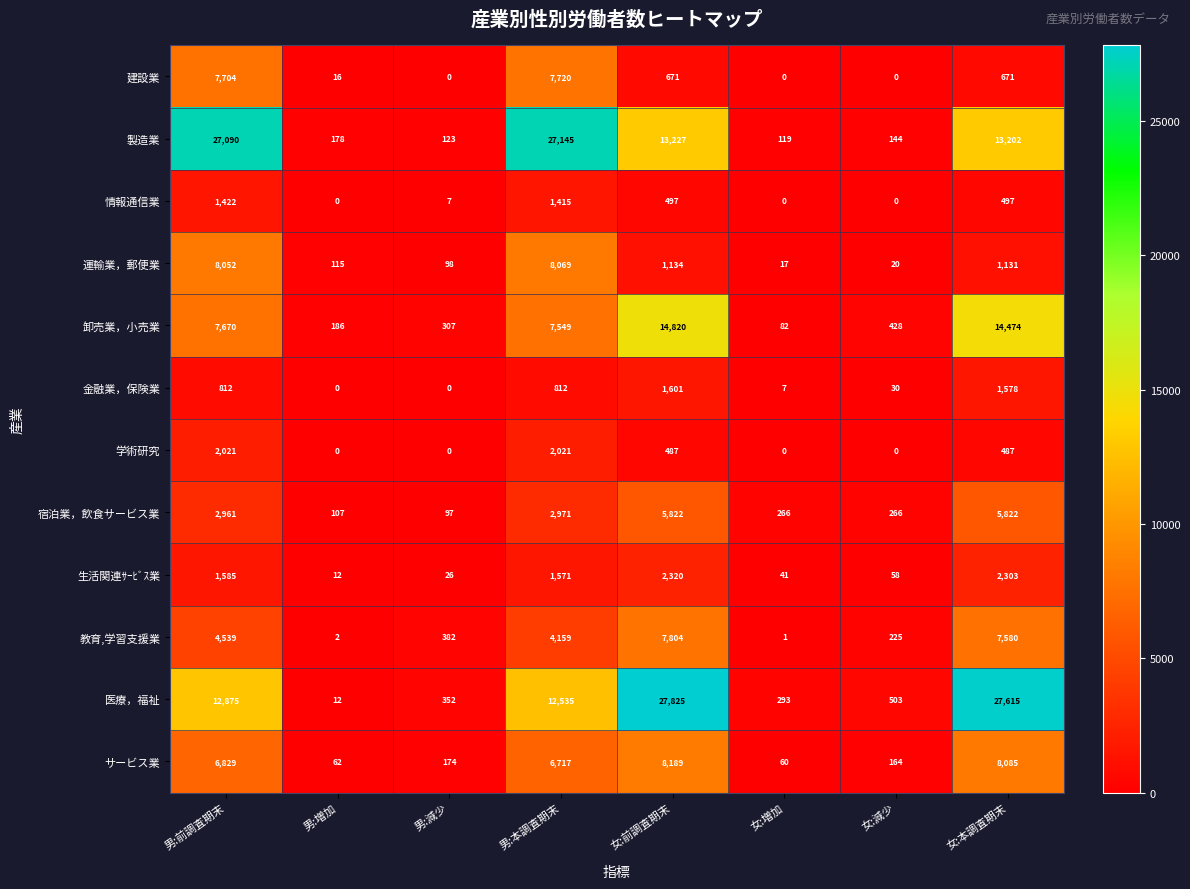

Rank the series by their maximum value, from highest to lowest.

医療，福祉, 製造業, 卸売業，小売業, サービス業, 運輸業，郵便業, 教育,学習支援業, 建設業, 宿泊業，飲食サービス業, 生活関連ｻｰﾋﾞｽ業, 学術研究, 金融業，保険業, 情報通信業